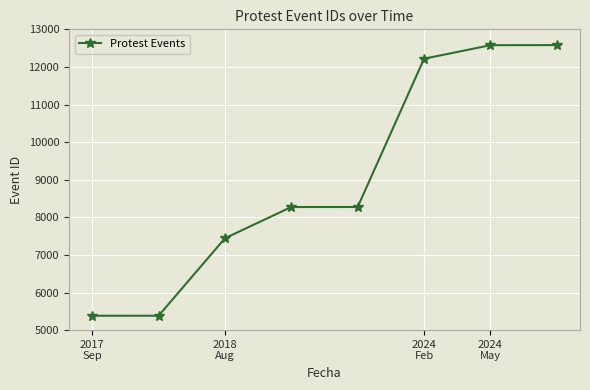

What is the smallest value displayed?

5382